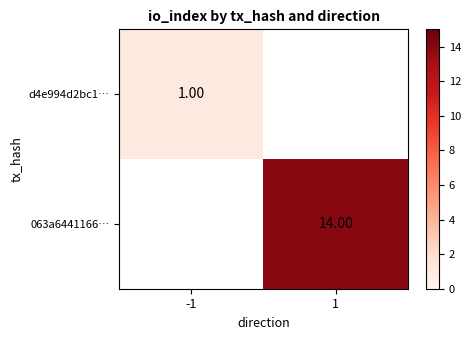

Is the value of d4e994d2bc1… at -1 greater than the value of 063a6441166… at 1?

No